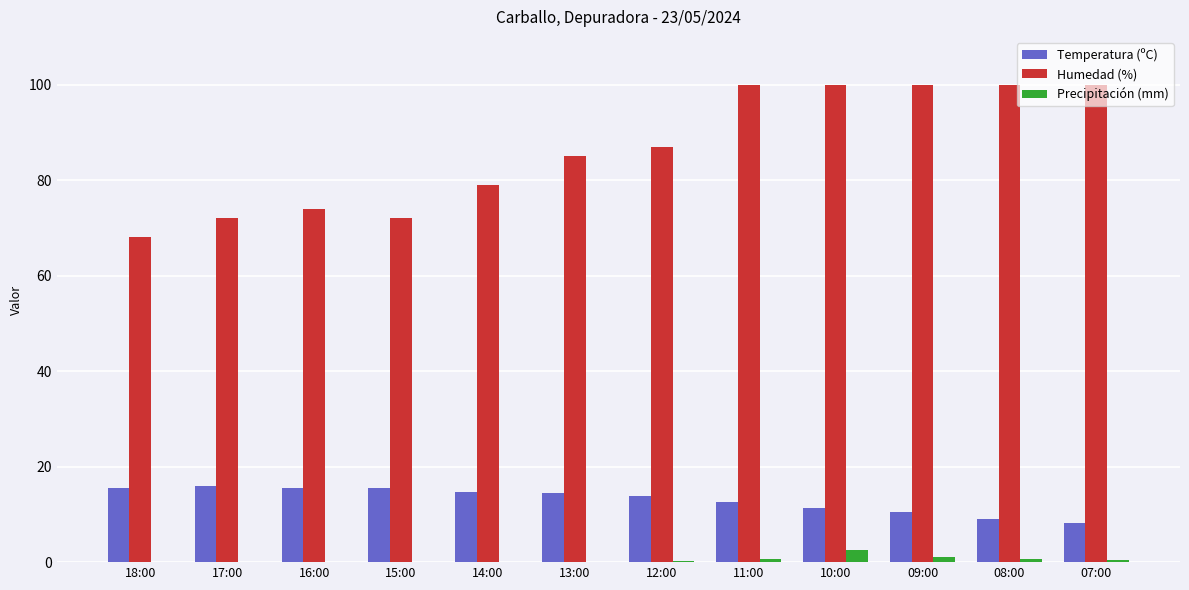

Read the Humedad (%) value at 10:00.

100.0